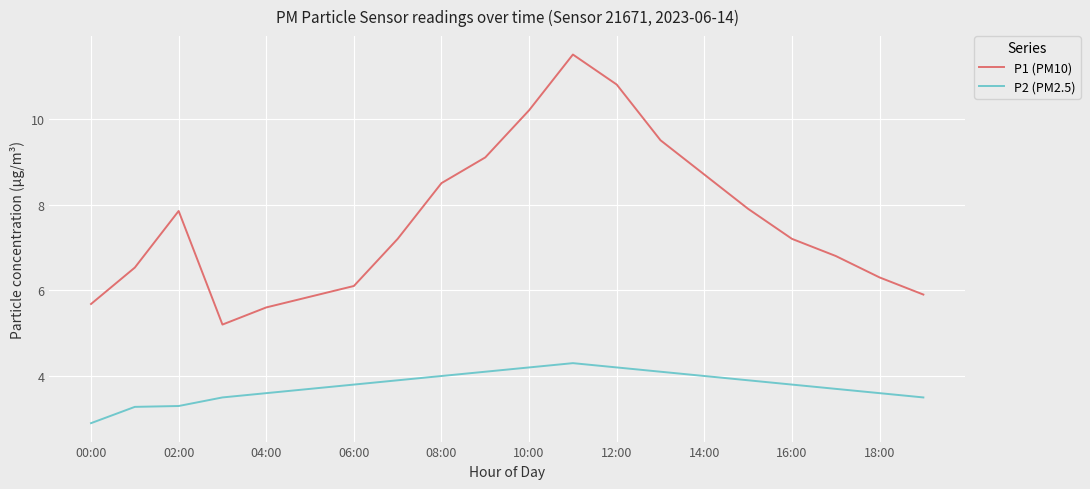

Which series has the largest range (max minus min)?

P1 (PM10)